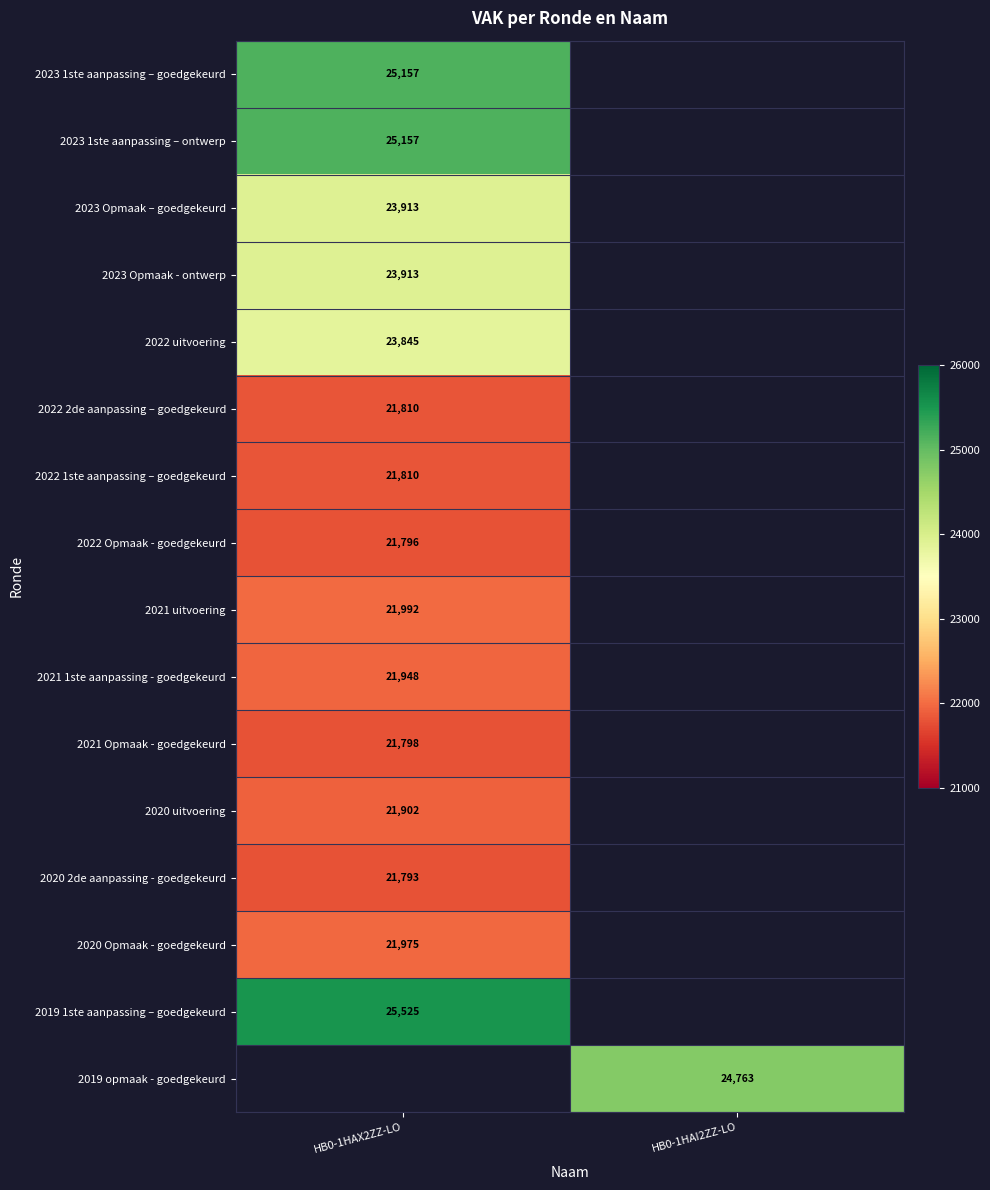

Is it true that 2023 1ste aanpassing – ontwerp equals 25157 at HB0-1HAX2ZZ-LO?

True